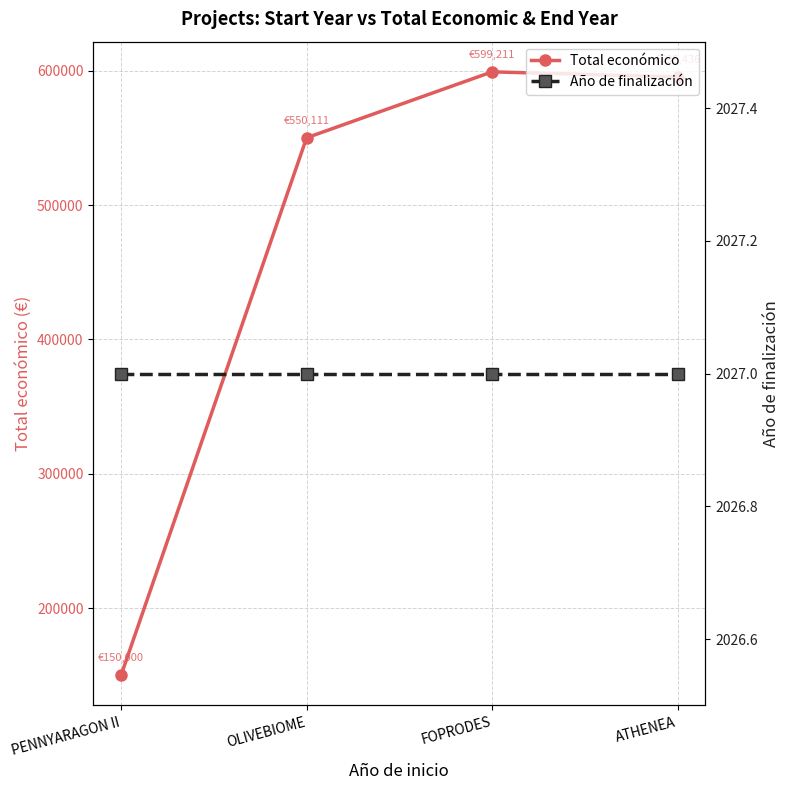

How many lines are shown in the chart?

2